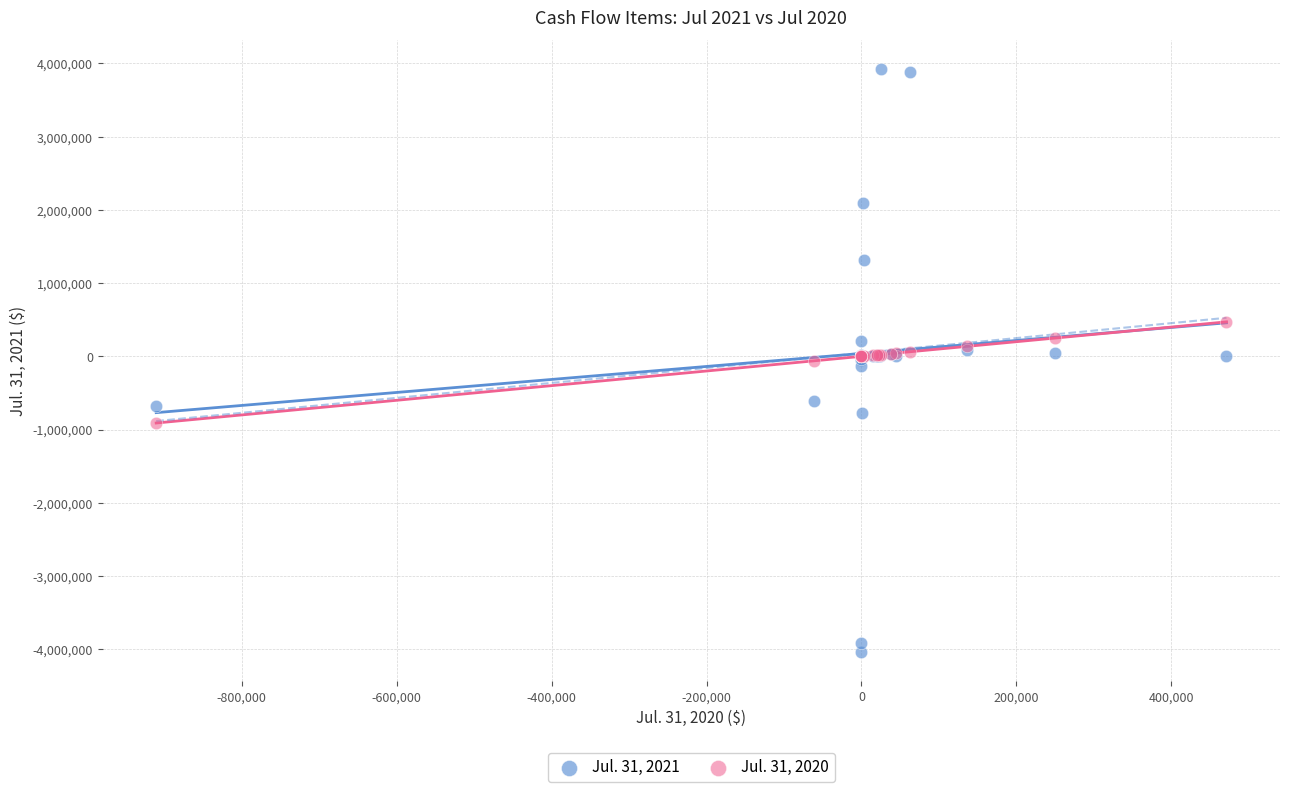

What is the X range (max minus min) for the scatter plot?

1381813